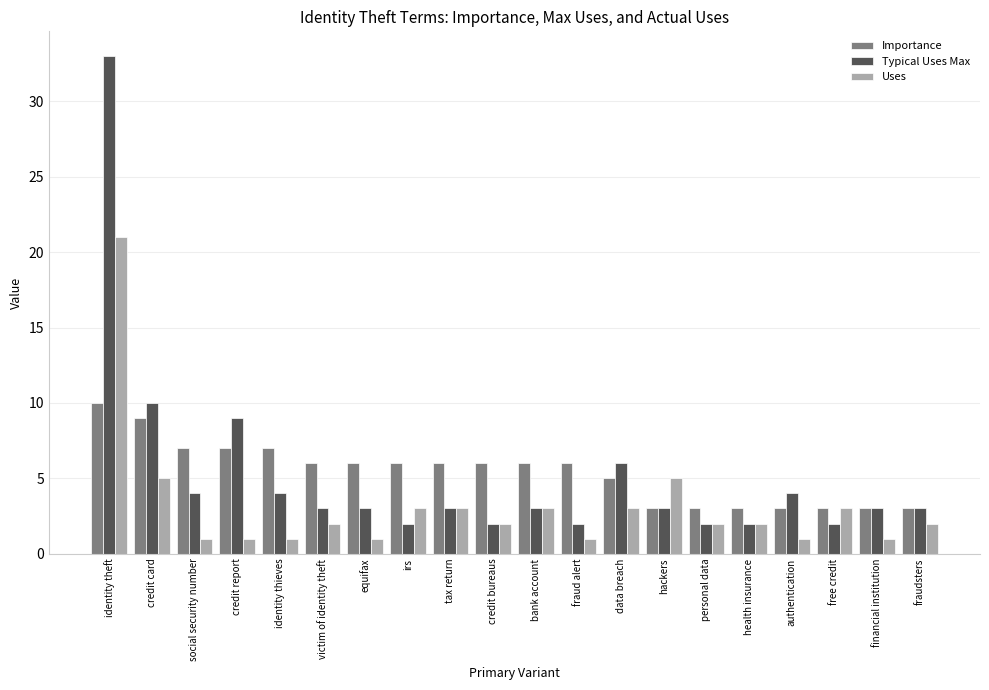

The Uses series shows 3 at tax return. True or false?

True